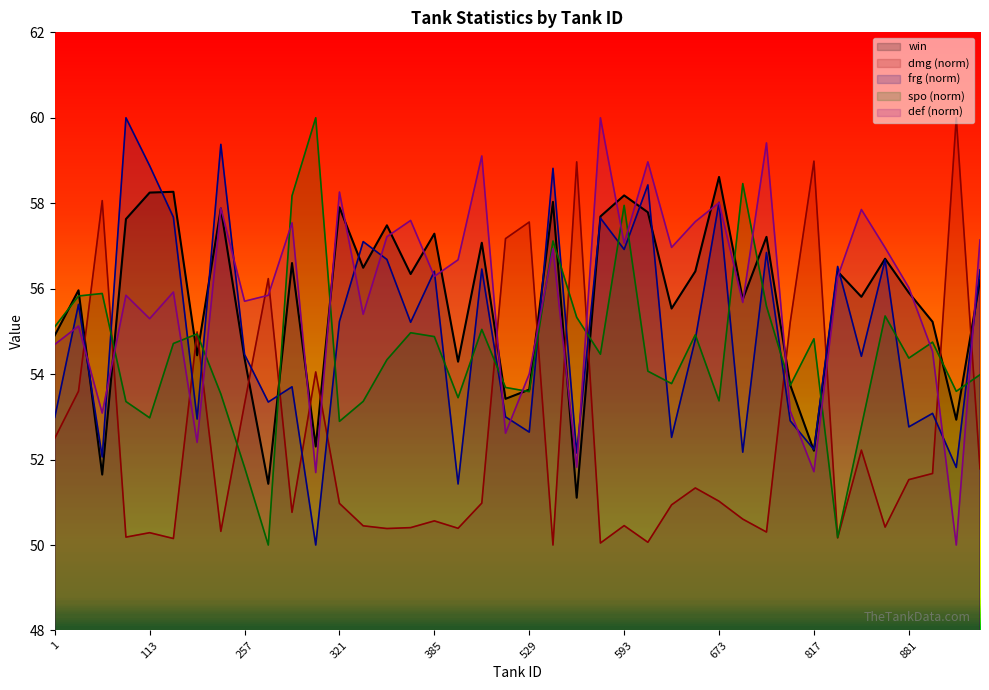

Read the dmg value at 929.

51.8